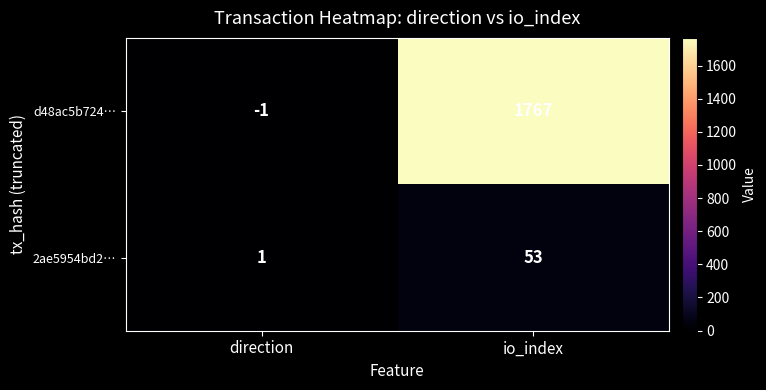

What is the spread (max minus min) of values at io_index?

1714